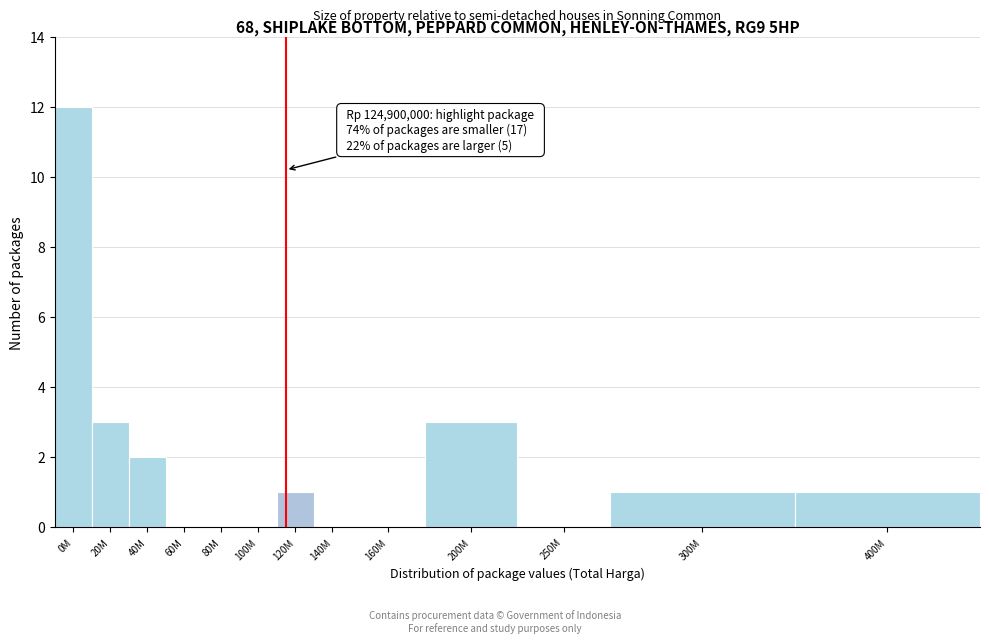

Reading left to right, list all the values displayed in this chart.

0M=12	20M=3	40M=2	60M=0	80M=0	100M=0	120M=1	140M=0	160M=0	200M=3	250M=0	300M=1	400M=1